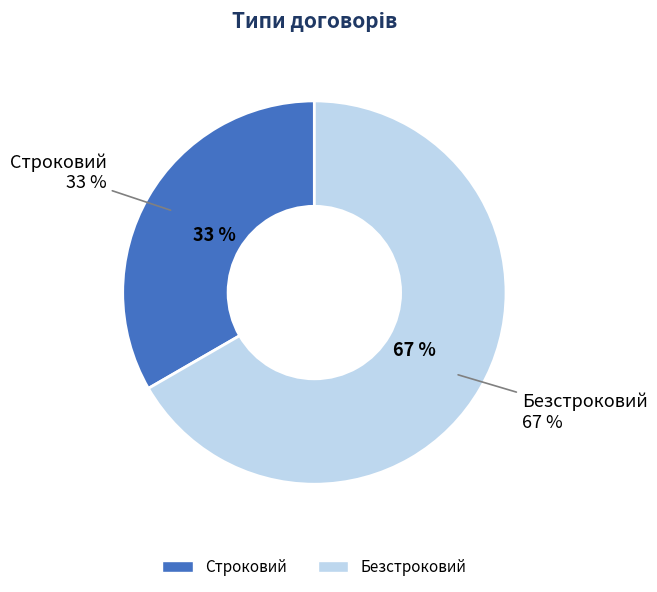

To the nearest percent, what percentage of the pie is Безстроковий?

67%